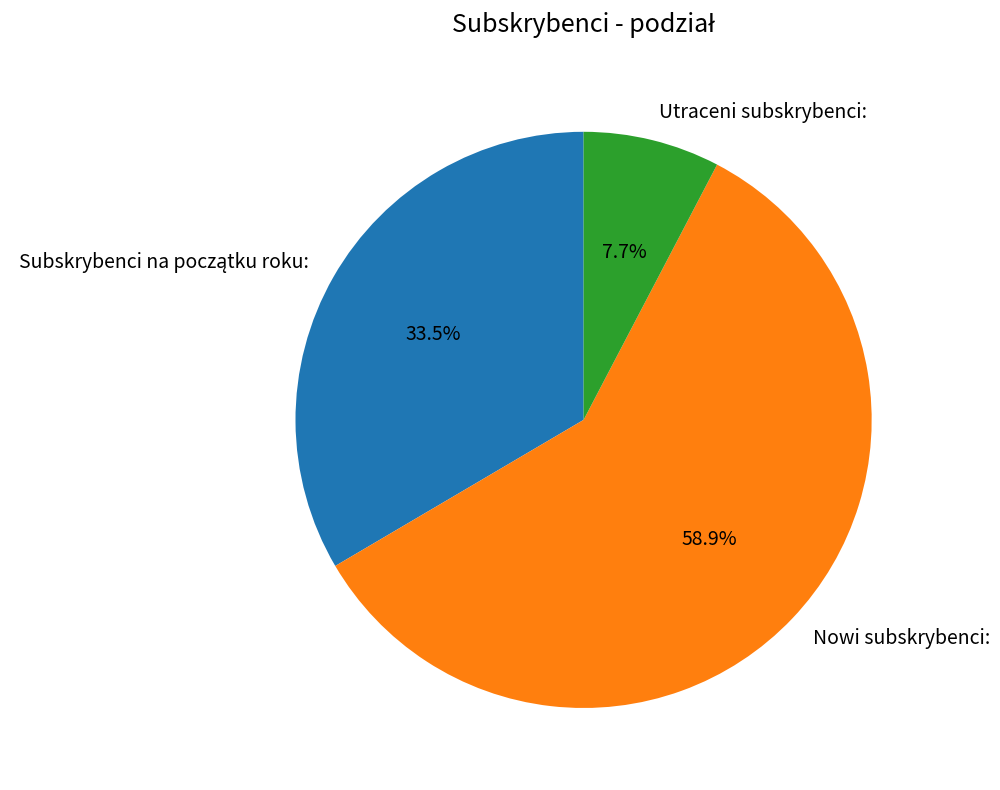

What portion of the pie excludes Utraceni subskrybenci:?

92.3%